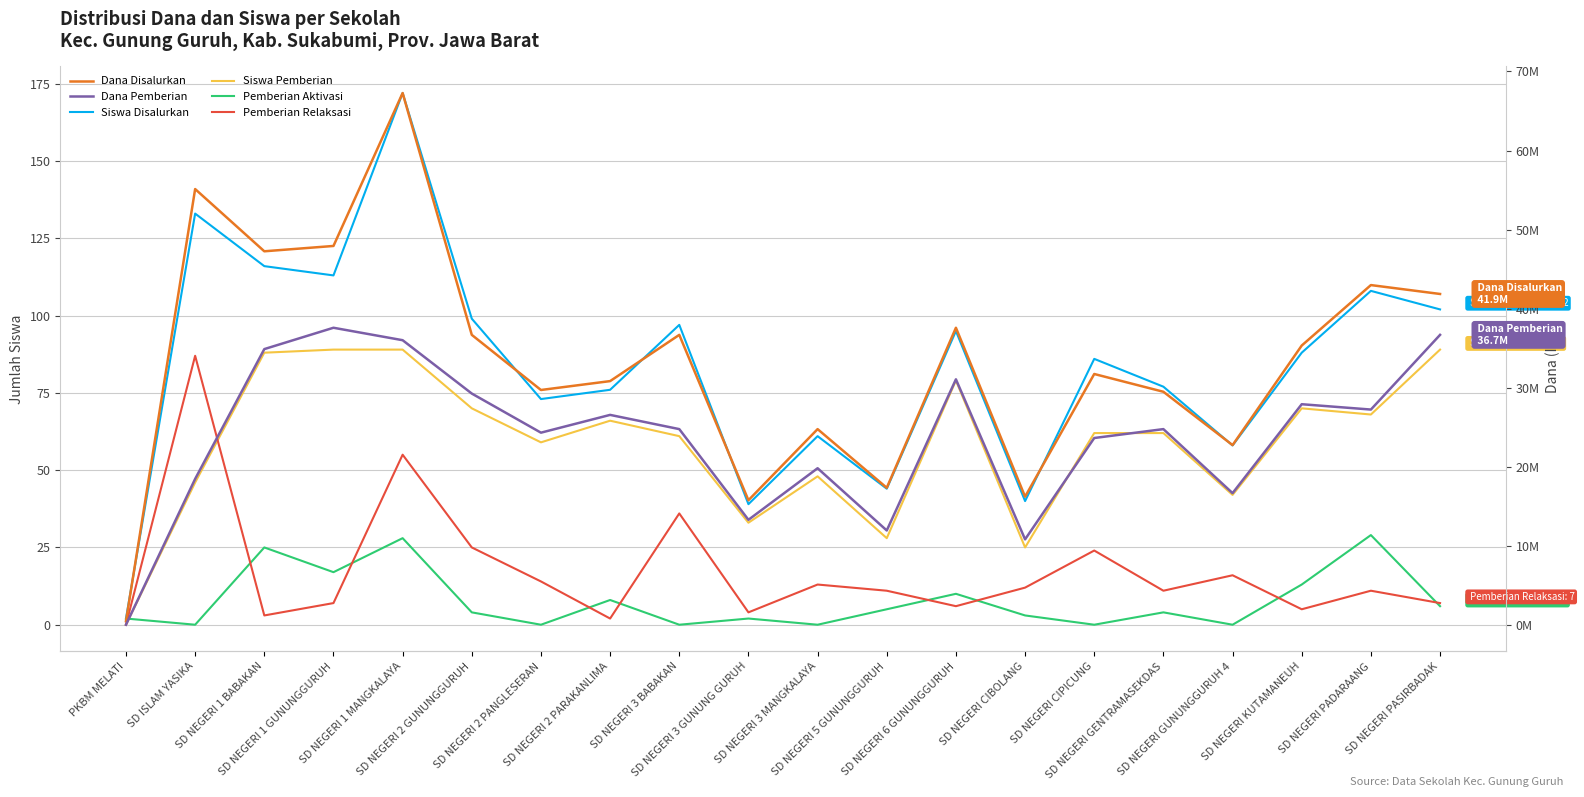

Reading left to right, list all the values displayed in this chart.

Siswa Disalurkan: PKBM MELATI=2	SD ISLAM YASIKA=133	SD NEGERI 1 BABAKAN=116	SD NEGERI 1 GUNUNGGURUH=113	SD NEGERI 1 MANGKALAYA=172	SD NEGERI 2 GUNUNGGURUH=99	SD NEGERI 2 PANGLESERAN=73	SD NEGERI 2 PARAKANLIMA=76	SD NEGERI 3 BABAKAN=97	SD NEGERI 3 GUNUNG GURUH=39	SD NEGERI 3 MANGKALAYA=61	SD NEGERI 5 GUNUNGGURUH=44	SD NEGERI 6 GUNUNGGURUH=95	SD NEGERI CIBOLANG=40	SD NEGERI CIPICUNG=86	SD NEGERI GENTRAMASEKDAS=77	SD NEGERI GUNUNGGURUH 4=58	SD NEGERI KUTAMANEUH=88	SD NEGERI PADARAANG=108	SD NEGERI PASIRBADAK=102
Siswa Pemberian: PKBM MELATI=0	SD ISLAM YASIKA=46	SD NEGERI 1 BABAKAN=88	SD NEGERI 1 GUNUNGGURUH=89	SD NEGERI 1 MANGKALAYA=89	SD NEGERI 2 GUNUNGGURUH=70	SD NEGERI 2 PANGLESERAN=59	SD NEGERI 2 PARAKANLIMA=66	SD NEGERI 3 BABAKAN=61	SD NEGERI 3 GUNUNG GURUH=33	SD NEGERI 3 MANGKALAYA=48	SD NEGERI 5 GUNUNGGURUH=28	SD NEGERI 6 GUNUNGGURUH=79	SD NEGERI CIBOLANG=25	SD NEGERI CIPICUNG=62	SD NEGERI GENTRAMASEKDAS=62	SD NEGERI GUNUNGGURUH 4=42	SD NEGERI KUTAMANEUH=70	SD NEGERI PADARAANG=68	SD NEGERI PASIRBADAK=89
Pemberian Aktivasi: PKBM MELATI=2	SD ISLAM YASIKA=0	SD NEGERI 1 BABAKAN=25	SD NEGERI 1 GUNUNGGURUH=17	SD NEGERI 1 MANGKALAYA=28	SD NEGERI 2 GUNUNGGURUH=4	SD NEGERI 2 PANGLESERAN=0	SD NEGERI 2 PARAKANLIMA=8	SD NEGERI 3 BABAKAN=0	SD NEGERI 3 GUNUNG GURUH=2	SD NEGERI 3 MANGKALAYA=0	SD NEGERI 5 GUNUNGGURUH=5	SD NEGERI 6 GUNUNGGURUH=10	SD NEGERI CIBOLANG=3	SD NEGERI CIPICUNG=0	SD NEGERI GENTRAMASEKDAS=4	SD NEGERI GUNUNGGURUH 4=0	SD NEGERI KUTAMANEUH=13	SD NEGERI PADARAANG=29	SD NEGERI PASIRBADAK=6
Pemberian Relaksasi: PKBM MELATI=0	SD ISLAM YASIKA=87	SD NEGERI 1 BABAKAN=3	SD NEGERI 1 GUNUNGGURUH=7	SD NEGERI 1 MANGKALAYA=55	SD NEGERI 2 GUNUNGGURUH=25	SD NEGERI 2 PANGLESERAN=14	SD NEGERI 2 PARAKANLIMA=2	SD NEGERI 3 BABAKAN=36	SD NEGERI 3 GUNUNG GURUH=4	SD NEGERI 3 MANGKALAYA=13	SD NEGERI 5 GUNUNGGURUH=11	SD NEGERI 6 GUNUNGGURUH=6	SD NEGERI CIBOLANG=12	SD NEGERI CIPICUNG=24	SD NEGERI GENTRAMASEKDAS=11	SD NEGERI GUNUNGGURUH 4=16	SD NEGERI KUTAMANEUH=5	SD NEGERI PADARAANG=11	SD NEGERI PASIRBADAK=7
Dana Disalurkan: PKBM MELATI=450000	SD ISLAM YASIKA=55125000	SD NEGERI 1 BABAKAN=47250000	SD NEGERI 1 GUNUNGGURUH=47925000	SD NEGERI 1 MANGKALAYA=67275000	SD NEGERI 2 GUNUNGGURUH=36675000	SD NEGERI 2 PANGLESERAN=29700000	SD NEGERI 2 PARAKANLIMA=30825000	SD NEGERI 3 BABAKAN=36675000	SD NEGERI 3 GUNUNG GURUH=15750000	SD NEGERI 3 MANGKALAYA=24750000	SD NEGERI 5 GUNUNGGURUH=17325000	SD NEGERI 6 GUNUNGGURUH=37575000	SD NEGERI CIBOLANG=16200000	SD NEGERI CIPICUNG=31725000	SD NEGERI GENTRAMASEKDAS=29475000	SD NEGERI GUNUNGGURUH 4=22725000	SD NEGERI KUTAMANEUH=35325000	SD NEGERI PADARAANG=42975000	SD NEGERI PASIRBADAK=41850000
Dana Pemberian: PKBM MELATI=0	SD ISLAM YASIKA=18450000	SD NEGERI 1 BABAKAN=34875000	SD NEGERI 1 GUNUNGGURUH=37575000	SD NEGERI 1 MANGKALAYA=36000000	SD NEGERI 2 GUNUNGGURUH=29250000	SD NEGERI 2 PANGLESERAN=24300000	SD NEGERI 2 PARAKANLIMA=26550000	SD NEGERI 3 BABAKAN=24750000	SD NEGERI 3 GUNUNG GURUH=13275000	SD NEGERI 3 MANGKALAYA=19800000	SD NEGERI 5 GUNUNGGURUH=11925000	SD NEGERI 6 GUNUNGGURUH=31050000	SD NEGERI CIBOLANG=10800000	SD NEGERI CIPICUNG=23625000	SD NEGERI GENTRAMASEKDAS=24750000	SD NEGERI GUNUNGGURUH 4=16650000	SD NEGERI KUTAMANEUH=27900000	SD NEGERI PADARAANG=27225000	SD NEGERI PASIRBADAK=36675000